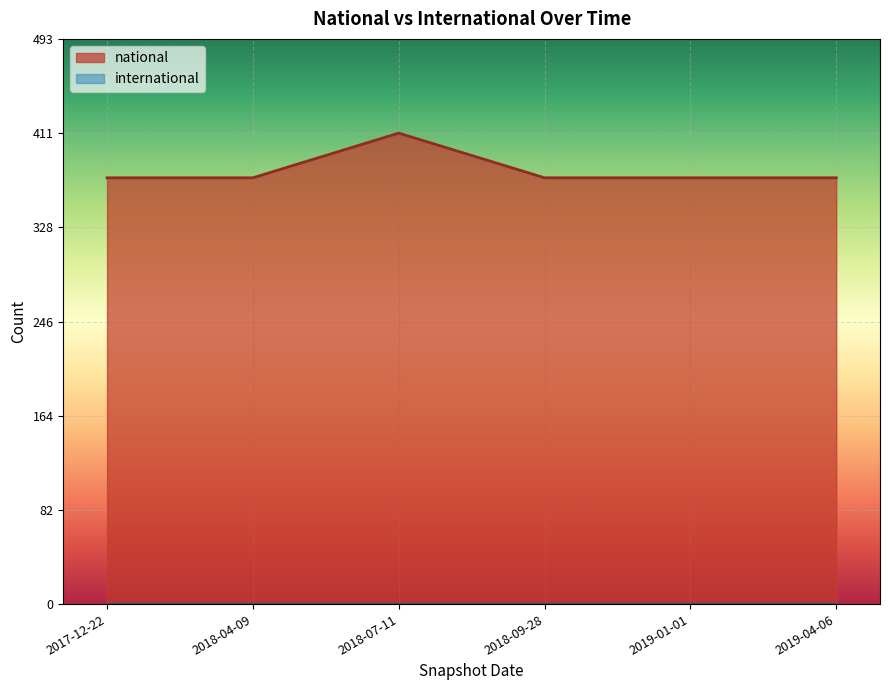

True or false: the data shows 504 at 2017-12-22.

False